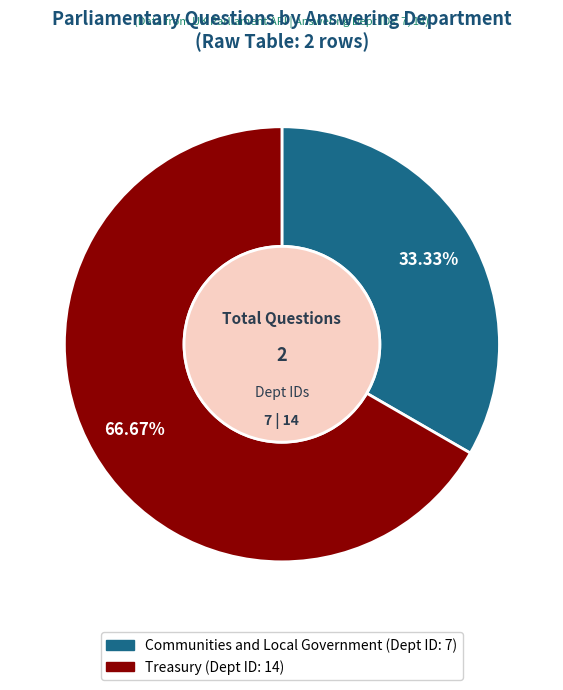

How much of the chart is everything except Communities and Local Government?

66.7%